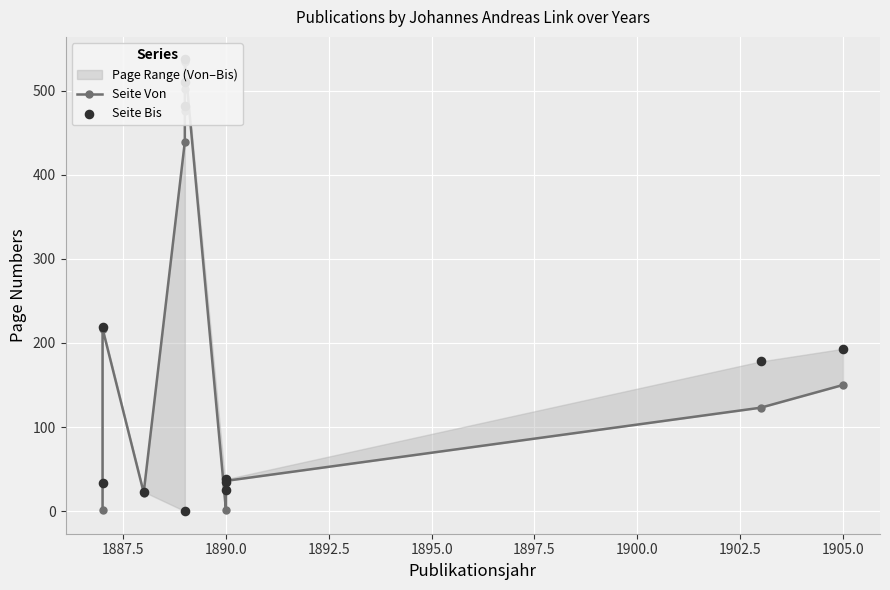

Is the value of Seite Von at 1885.0 greater than the value of Seite Bis at 1895.0?

No